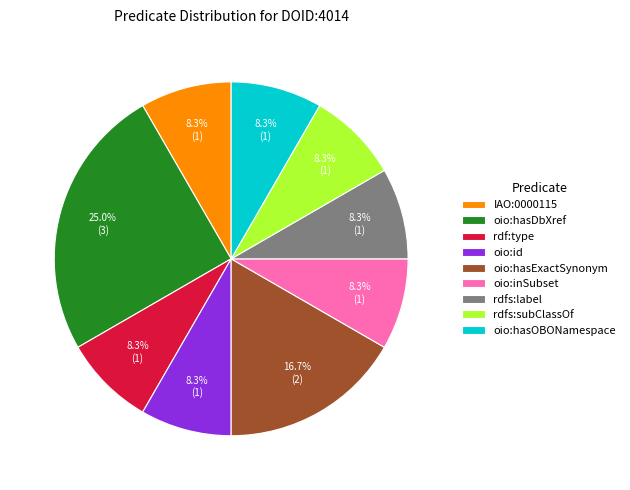

How many segments does this pie chart have?

9